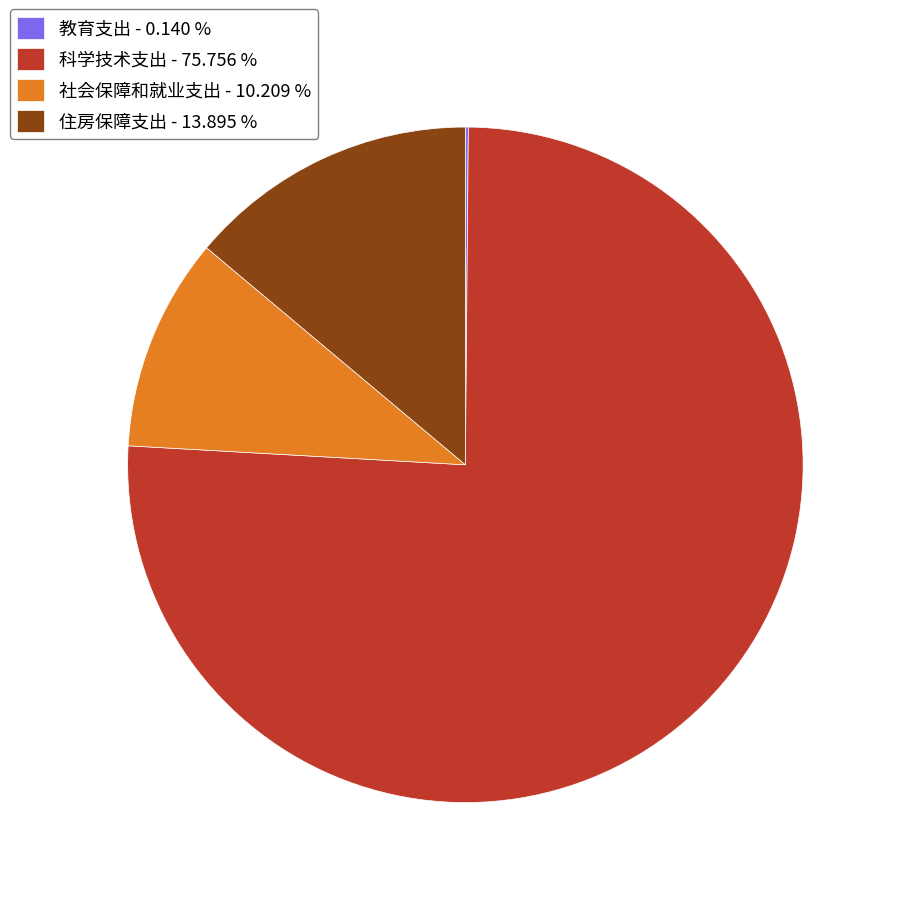

Does 科学技术支出 - 75.756 % account for over 50% of the chart?

Yes